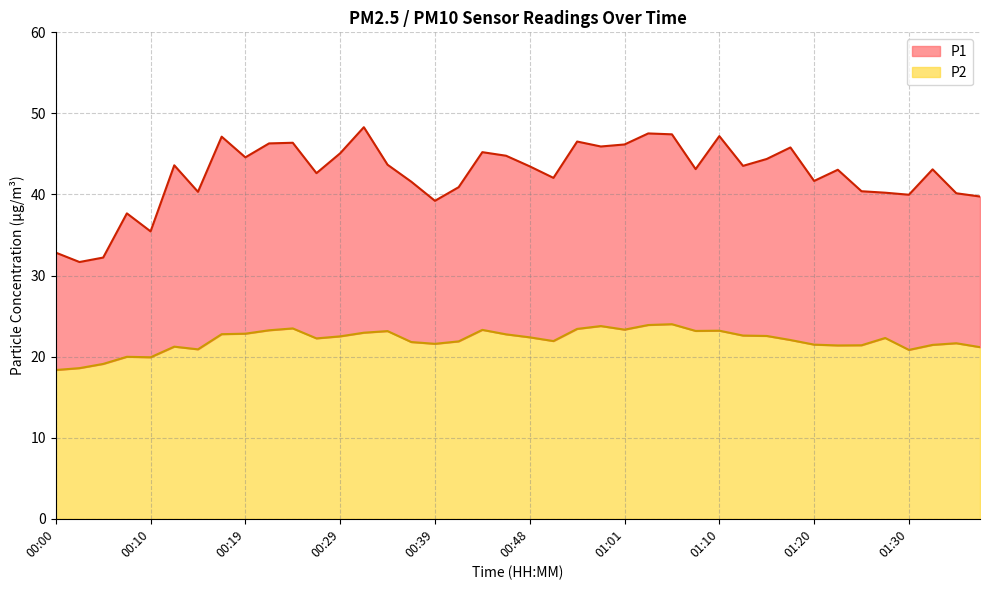

How many data points does each series have?

40